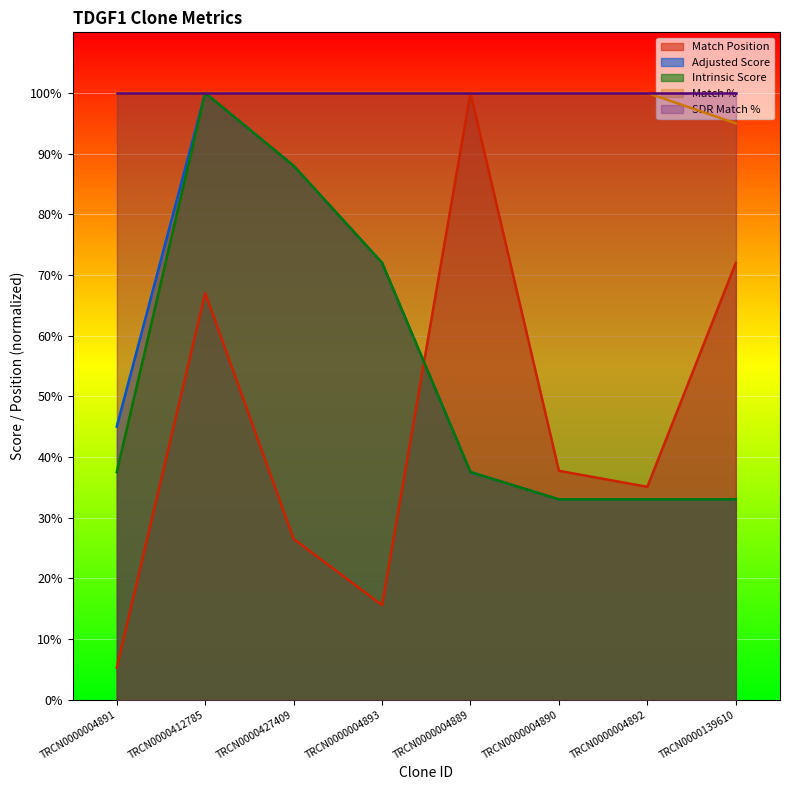

What is the sum of all Intrinsic Score values?

434.0